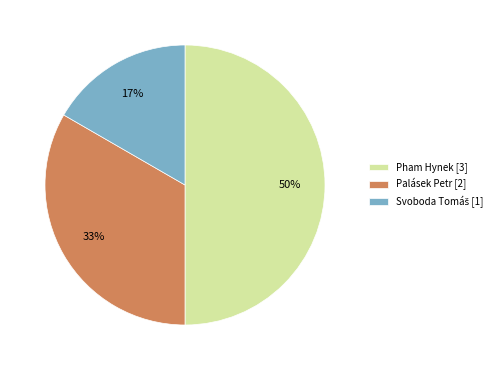

Is Palásek Petr [2] the majority of the pie?

No